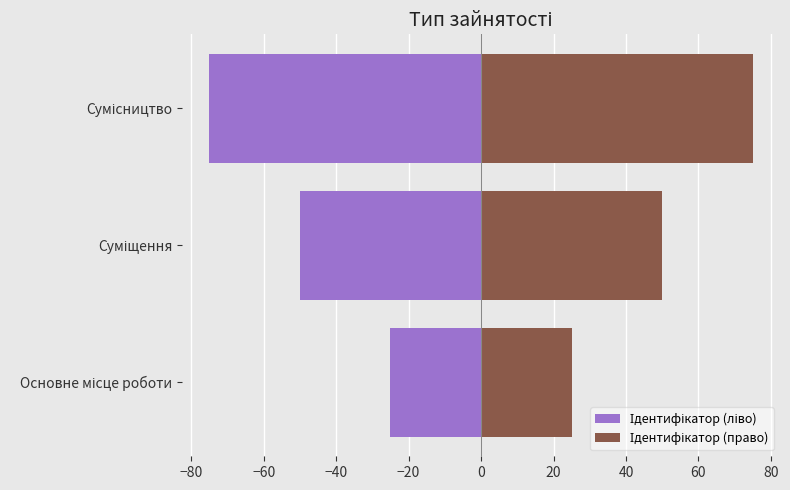

What is the lowest value of the Ідентифікатор (ліво) series?

-75